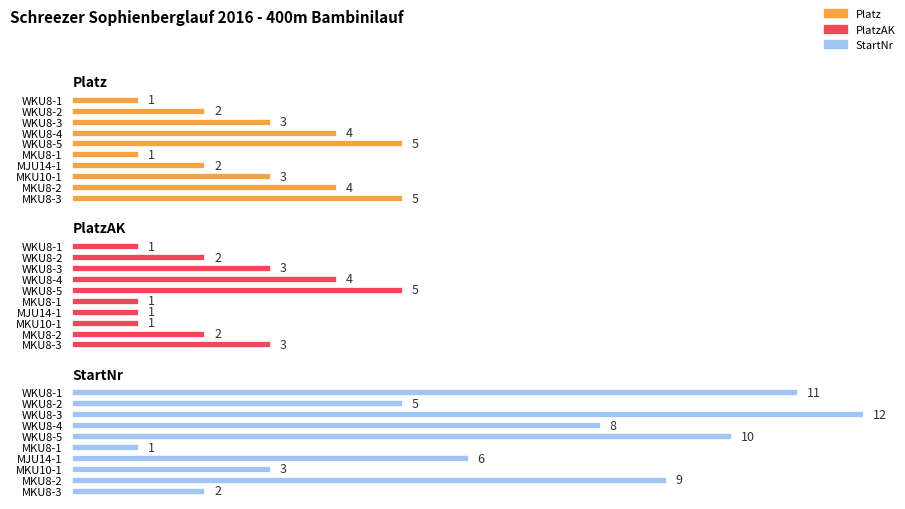

How many distinct data groups are displayed?

3